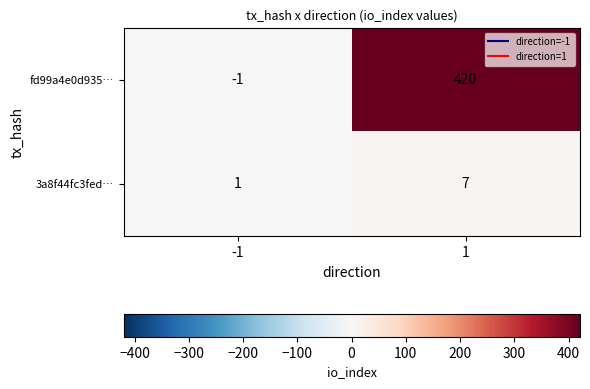

What is the difference between the fd99a4e0d935… values at -1 and 1?

421